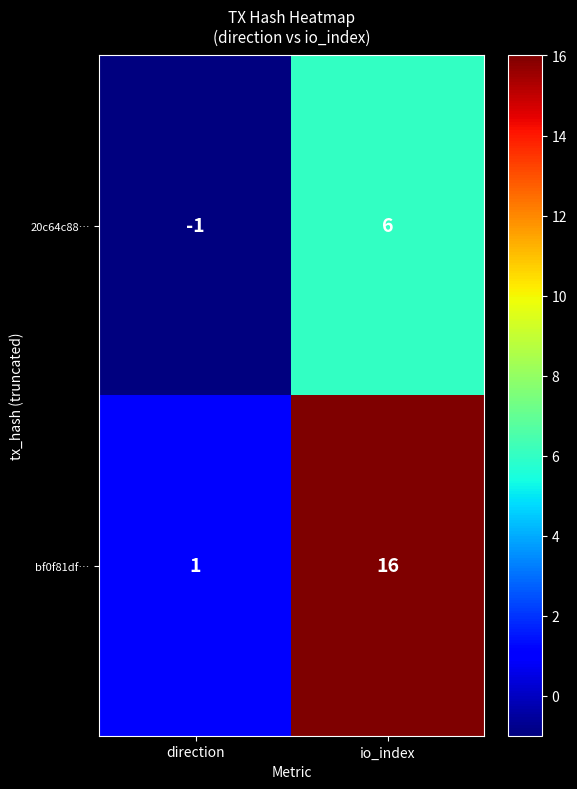

List the series in order of their peak value, lowest first.

20c64c88…, bf0f81df…